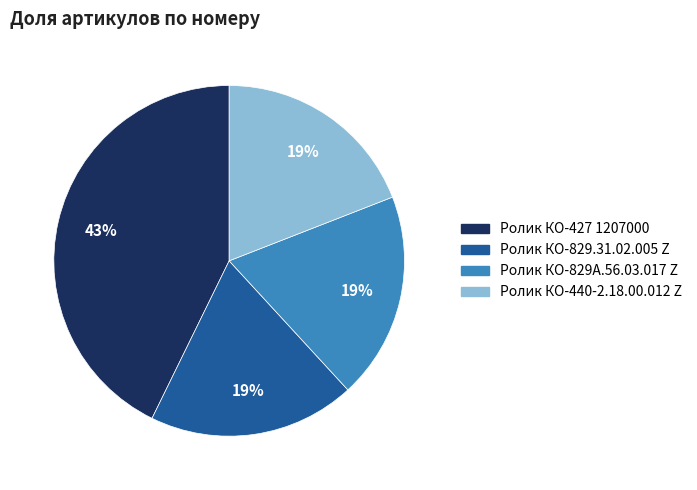

Between Ролик КО-829А.56.03.017 Z and Ролик КО-427 1207000, which is larger?

Ролик КО-427 1207000